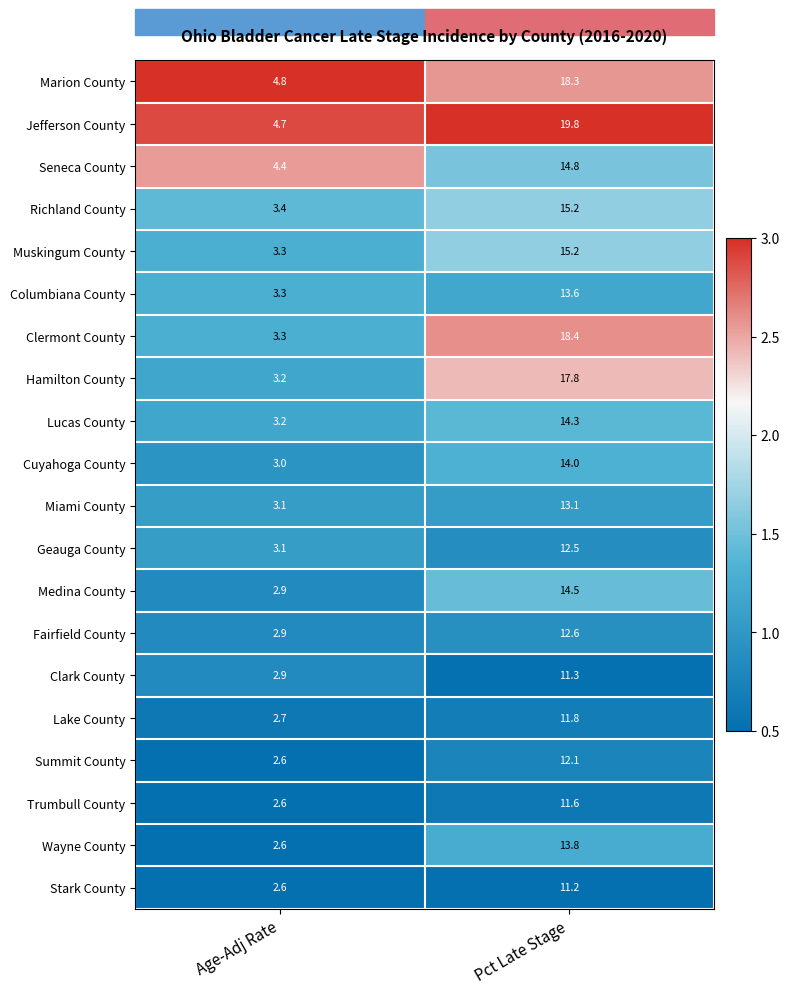

The value of Medina County at Age-Adj Rate is 2.9. True or false?

True